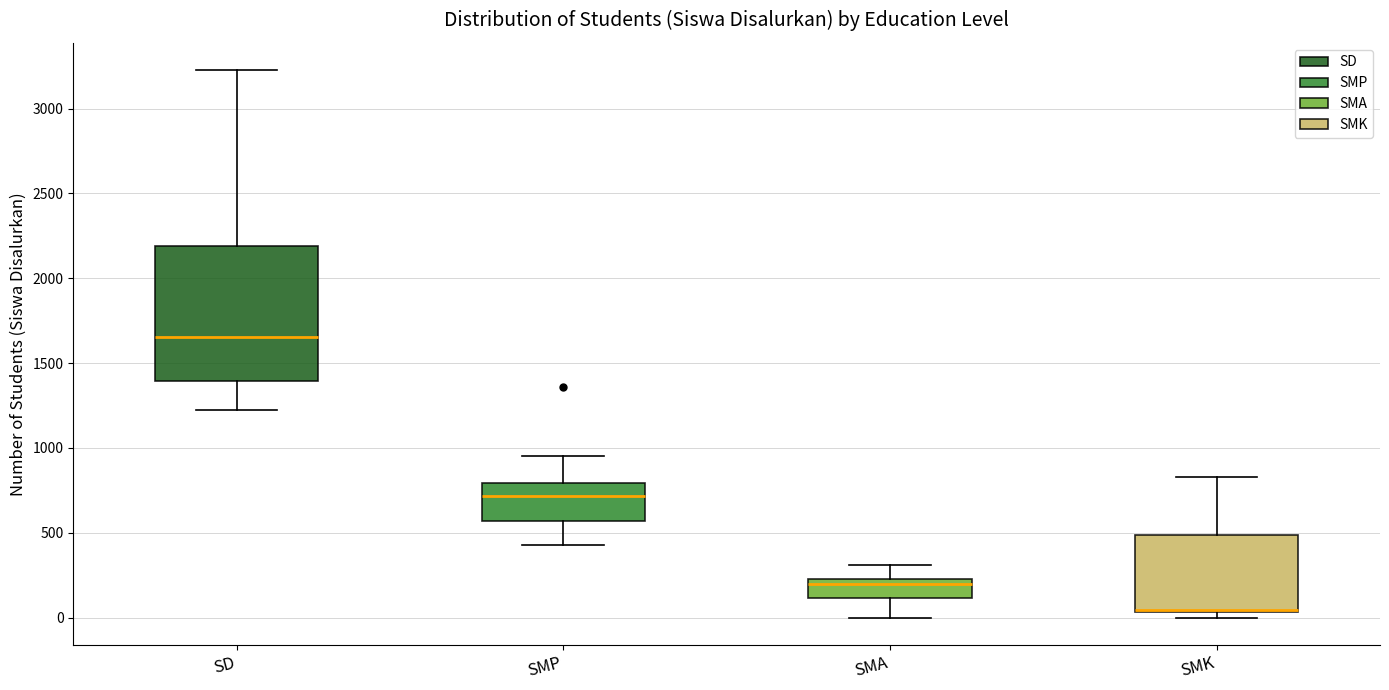

Reading left to right, transcribe this box plot: for each box, give where its median line is, the range the box spans, and where its two whiskers end, as read against the y-axis. The values are not printed on the chart, so give them approximately, as read against the axis.

SD: median 1650, box 1400 to 2200, whiskers 1250 to 3250
SMP: median 700, box 550 to 800, whiskers 450 to 950
SMA: median 200, box 100 to 250, whiskers 0 to 300
SMK: median 50 (drawn on the box's lower edge), box 50 to 500, whiskers 0 to 850